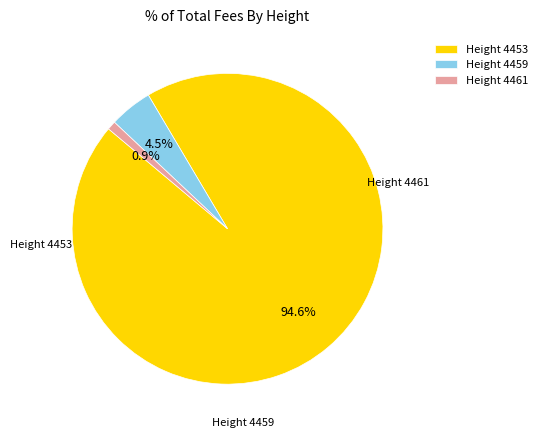

To the nearest percent, what is the combined percentage of Height 4459 and Height 4453?

99%